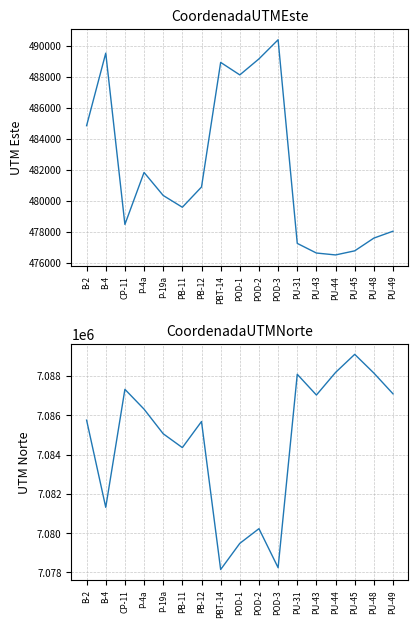

Which series has the widest spread of values?

CoordenadaUTMEste